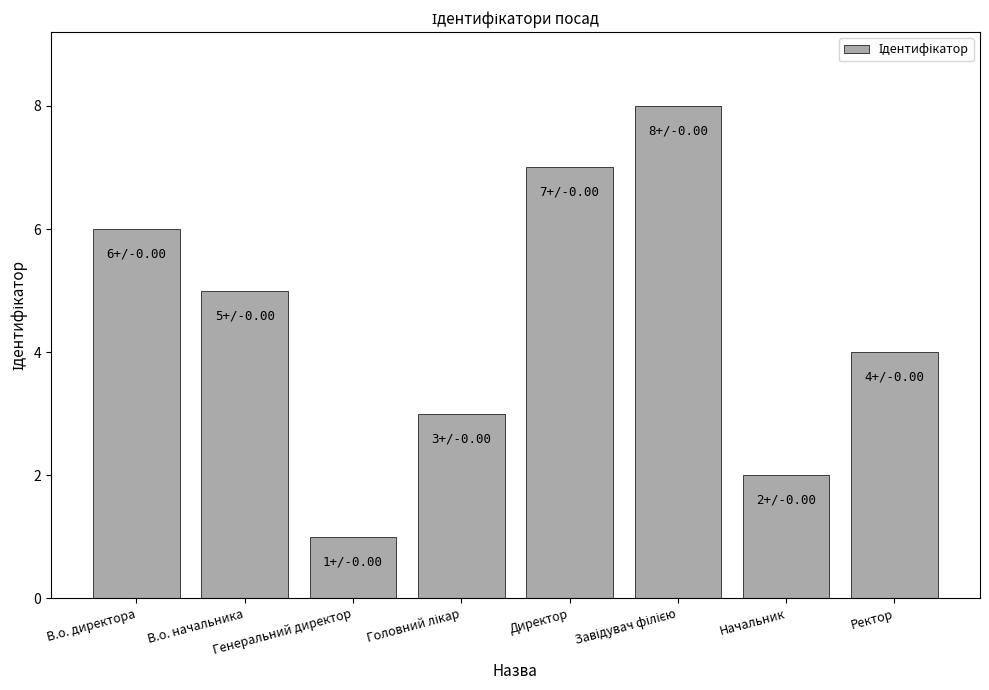

What is the sum of all values?

36